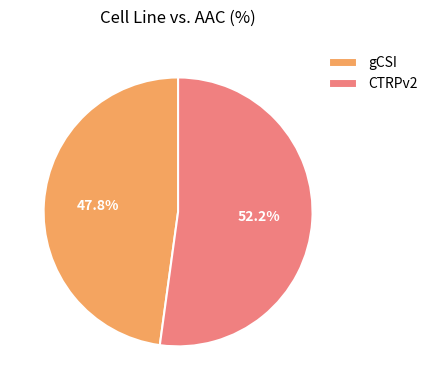

Combined, do gCSI and CTRPv2 account for over 50%?

Yes